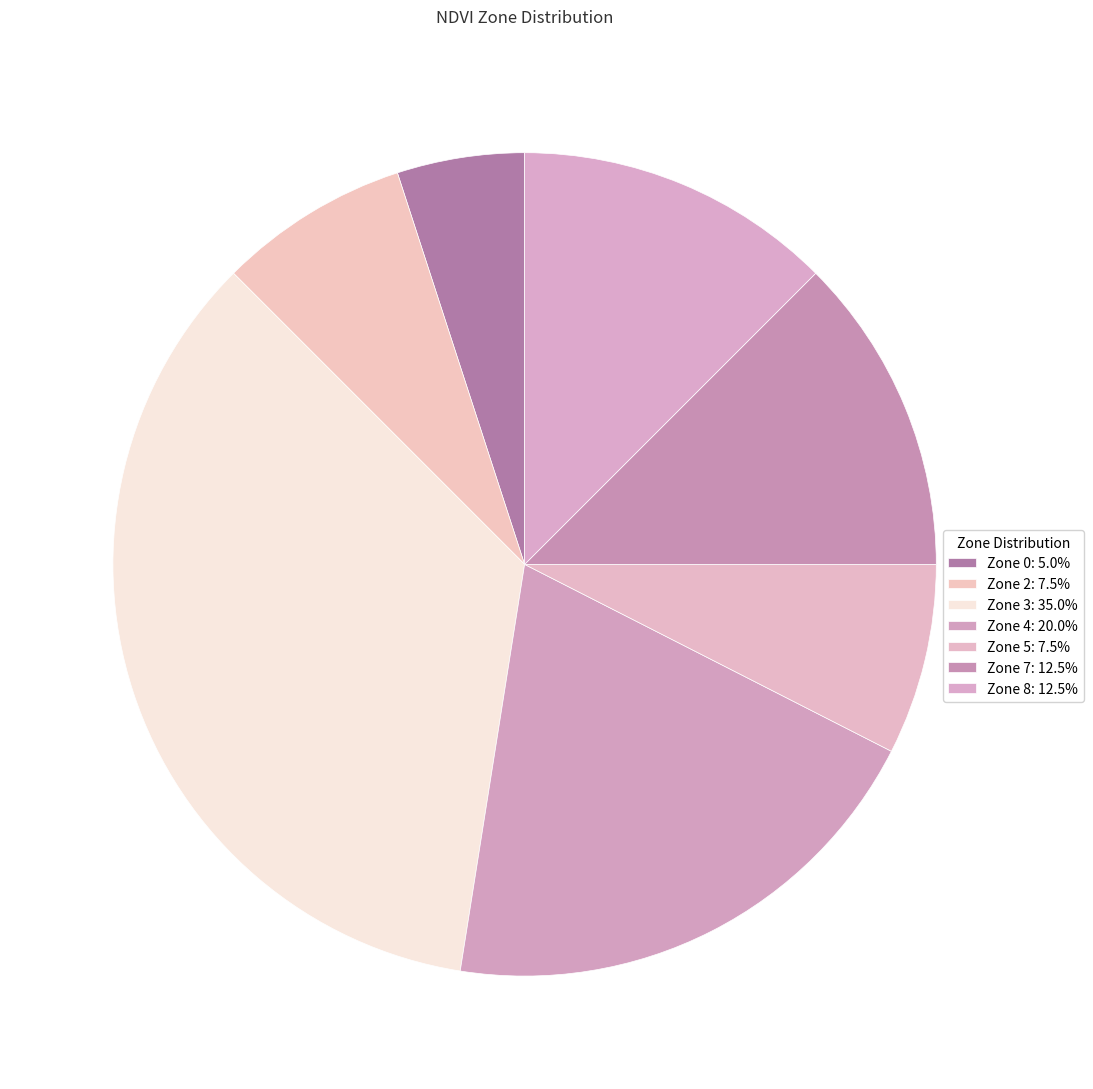

How many slices are in this pie chart?

7